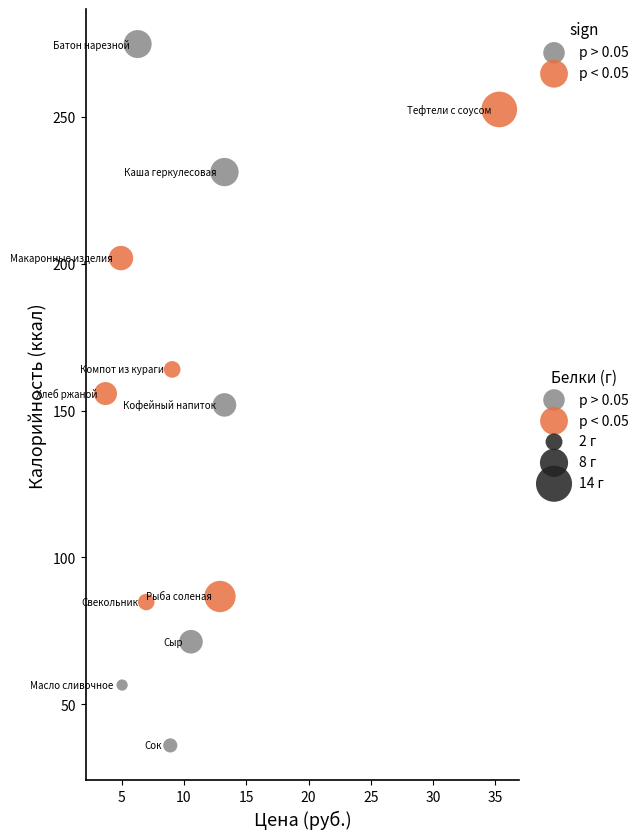

Which series contains the lowest Y value?

p > 0.05